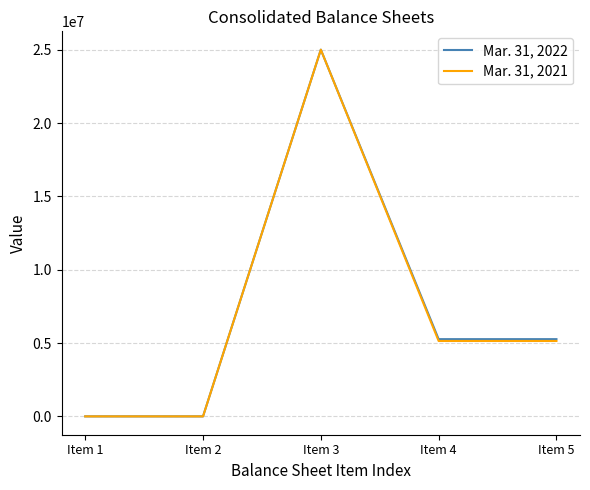

At Item 4, list the series in order from smallest to largest.

Mar. 31, 2021, Mar. 31, 2022